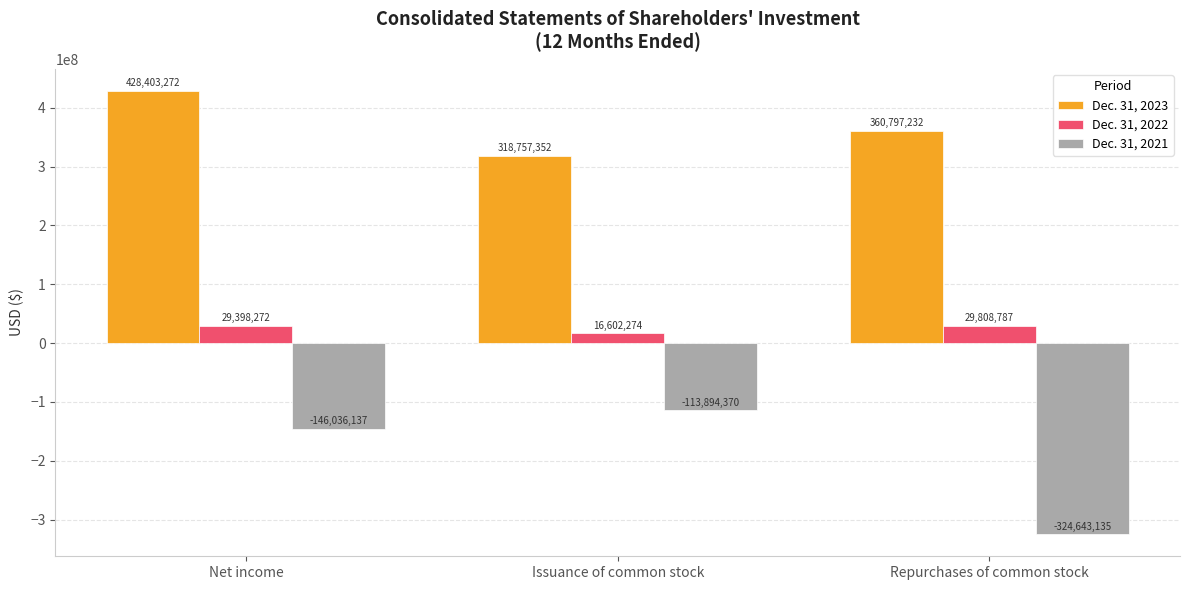

At how many categories does at least one series exceed 309240440?

3